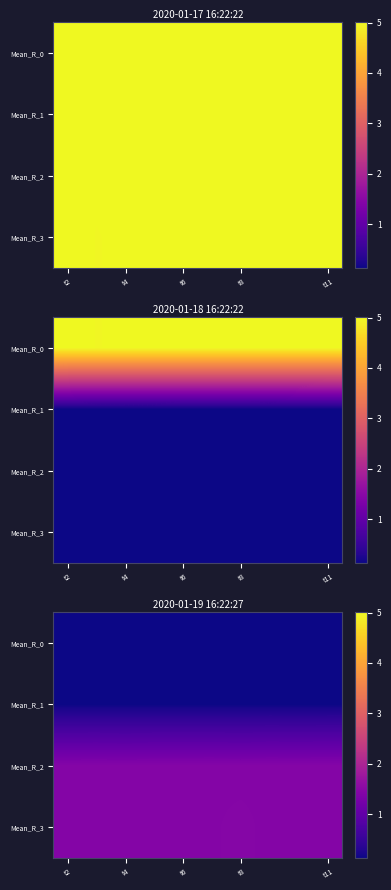

Is the value of Mean_R_1 at t4 greater than the value of Mean_R_3 at t6?

No